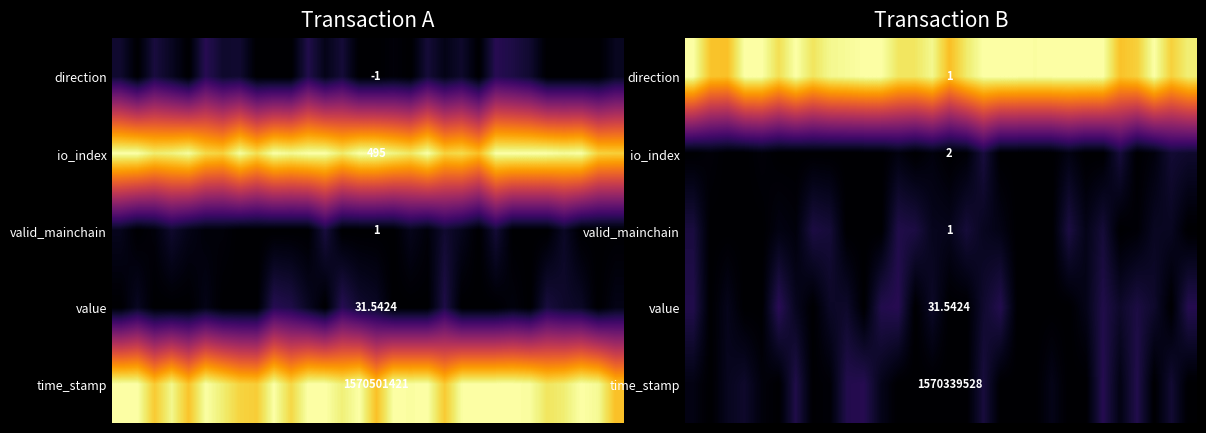

What is the total value across all series at 15?

0.9